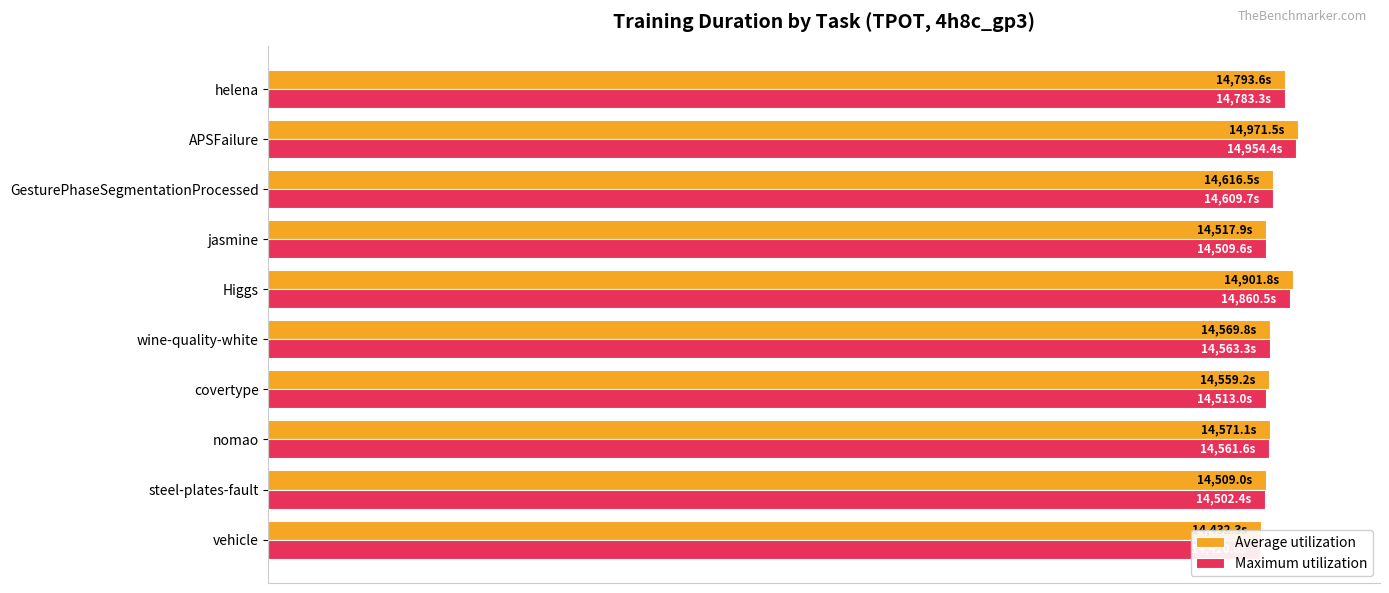

What is the greatest value displayed?

14971.5